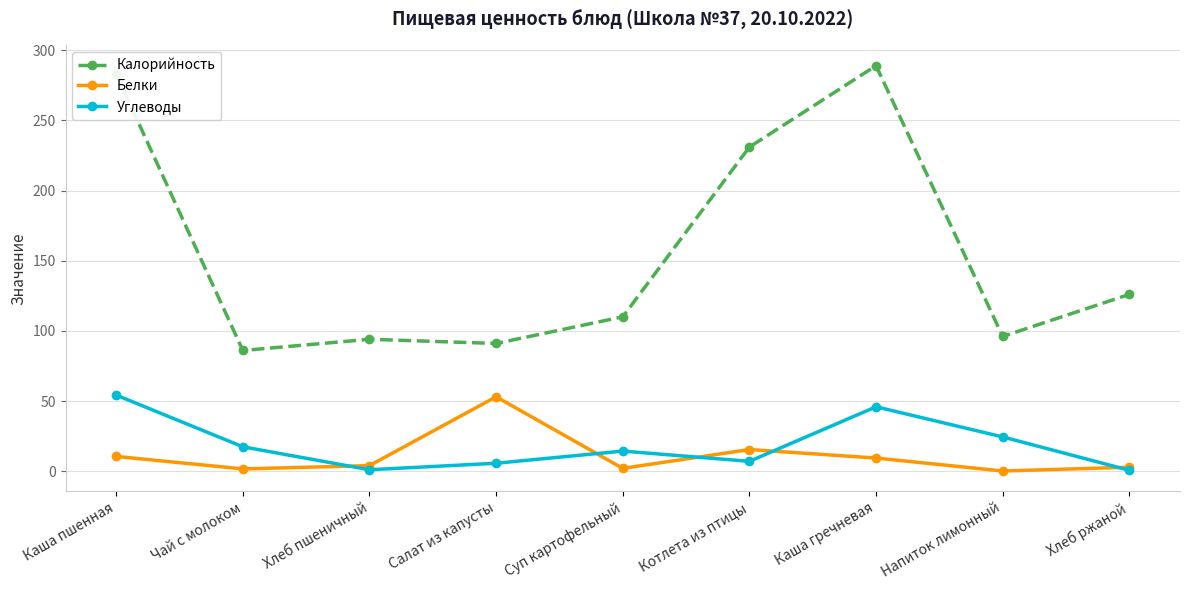

Is it true that Белки equals 2.8 at Хлеб ржаной?

True